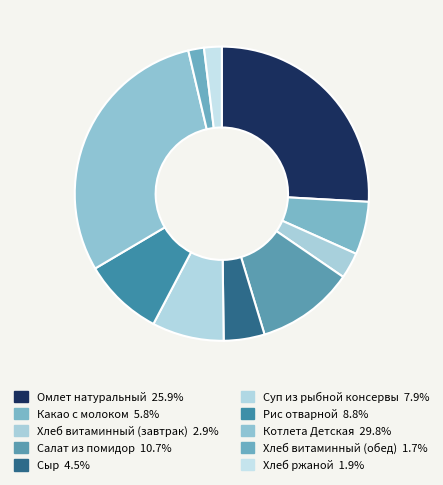

Is there a majority slice in this chart?

No